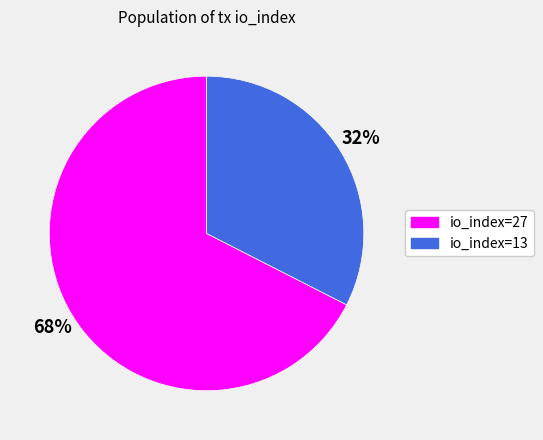

Count the number of slices in the pie.

2